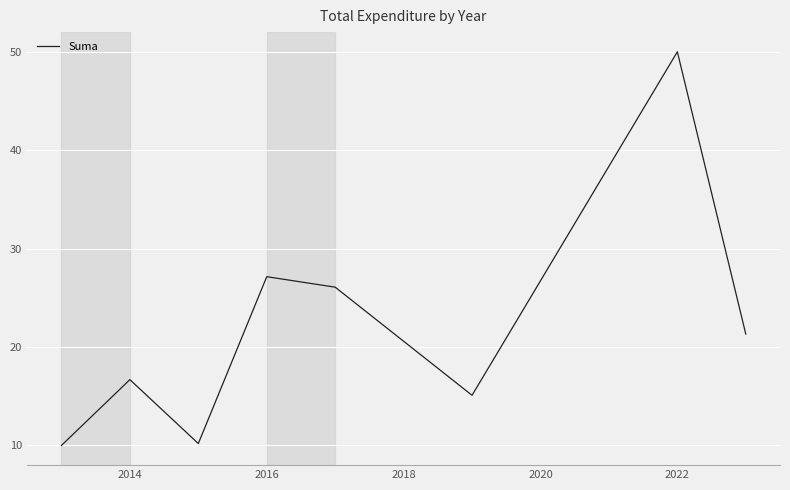

Reading left to right, list all the values displayed in this chart.

10.0	16.7	10.2	27.1	26.1	15.1	50.0	21.3